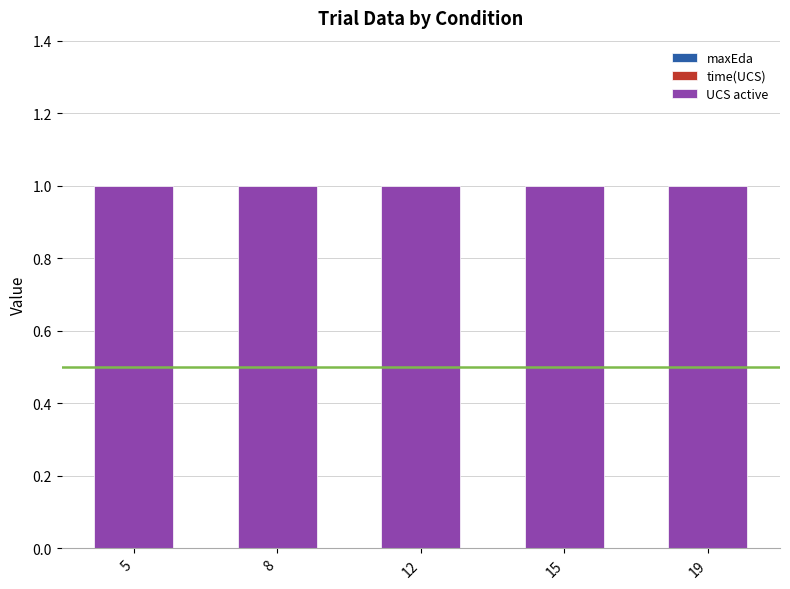

Which category has the lowest value in the maxEda series?

5